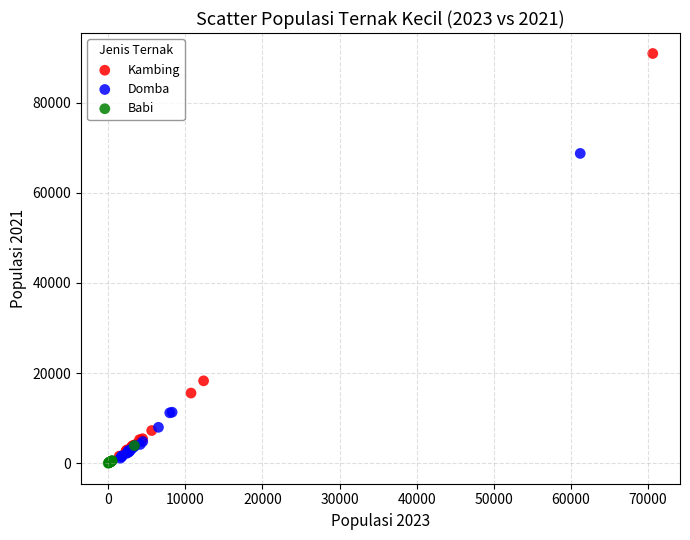

Which series contains the highest Y value?

Kambing